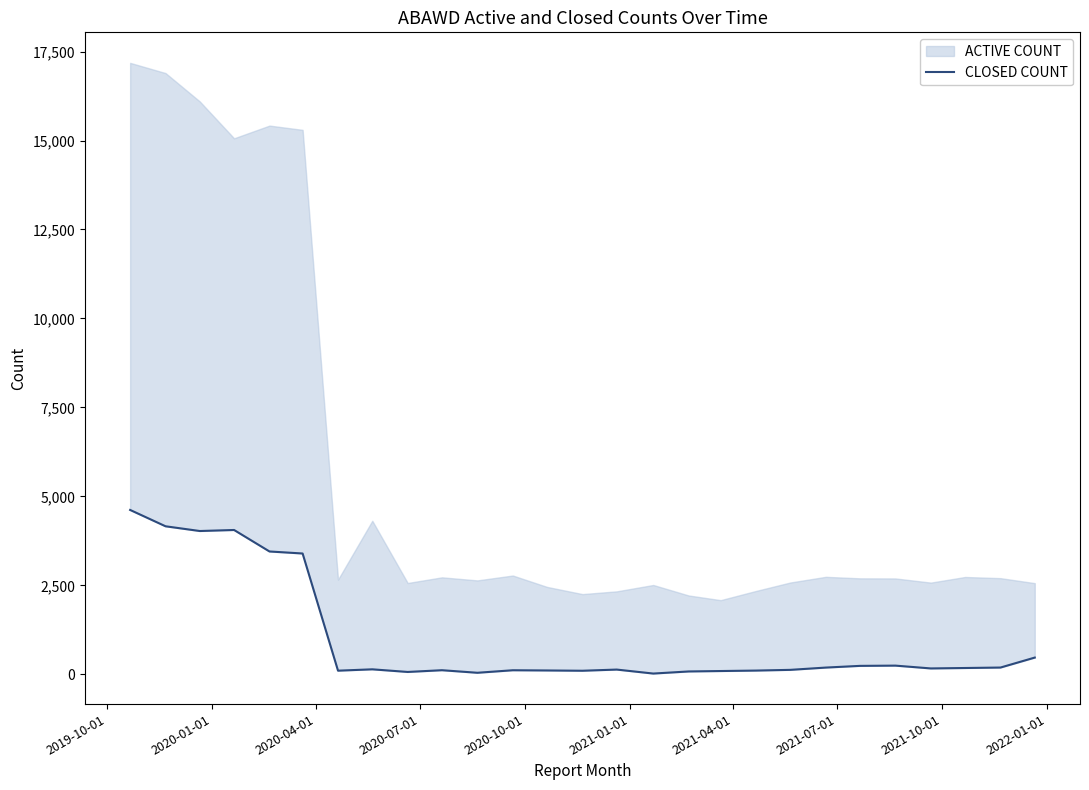

How many lines are shown in the chart?

1